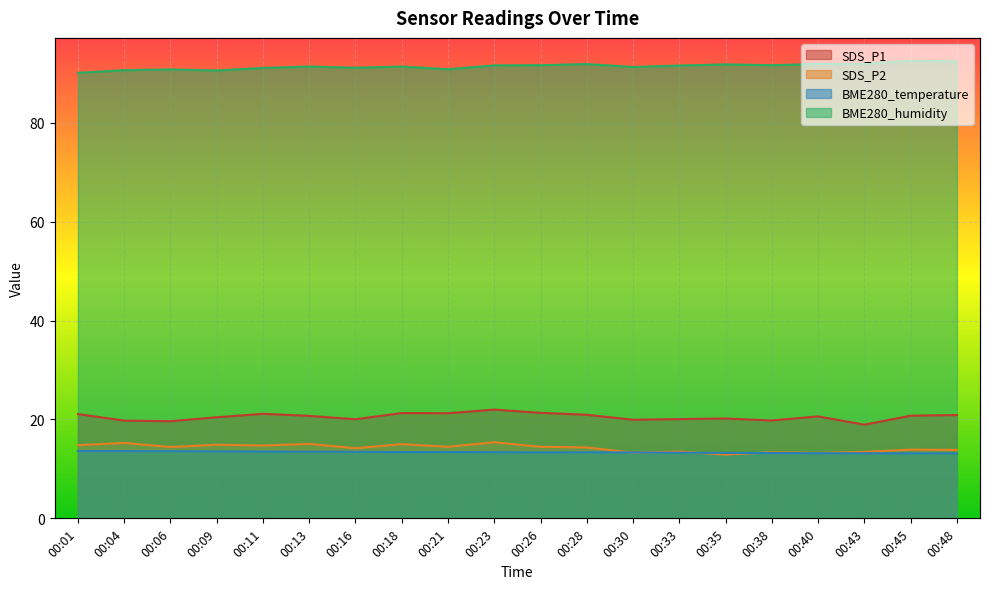

Which has a higher value, 00:04 or 00:45?

00:45